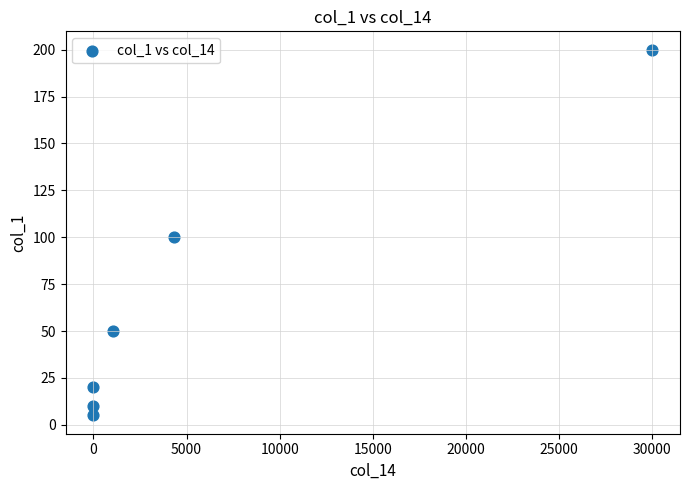

What is the average Y value?

64